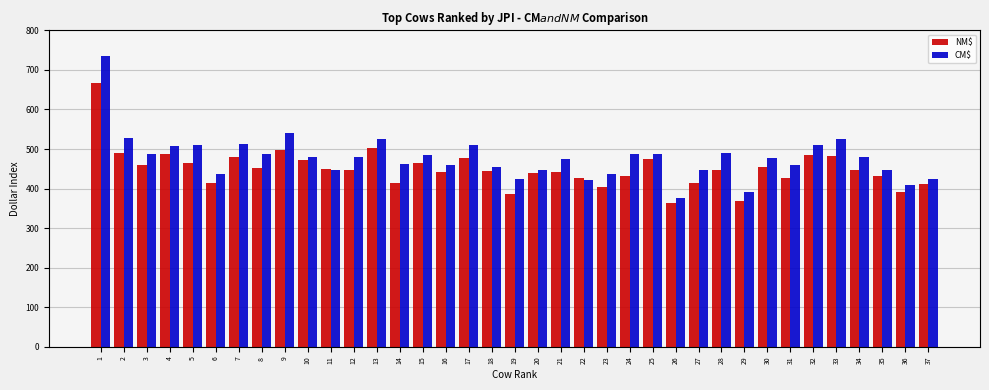

What is the minimum value shown in the chart?

363